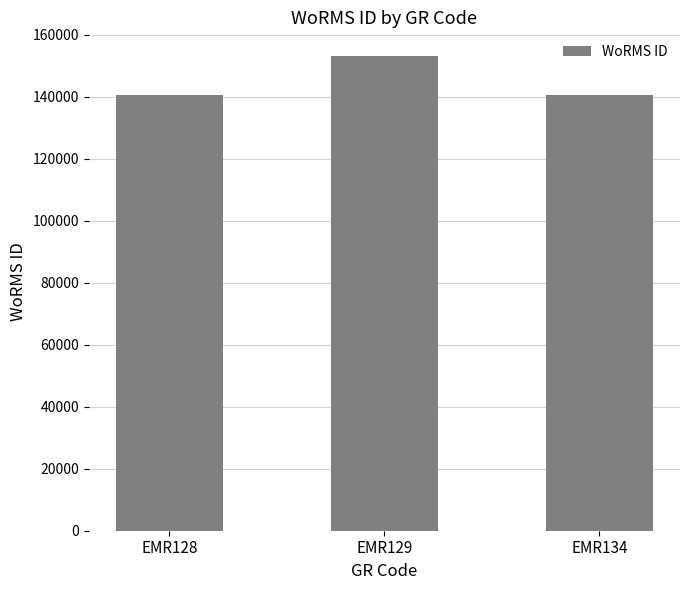

What is the maximum value shown in the chart?

153087